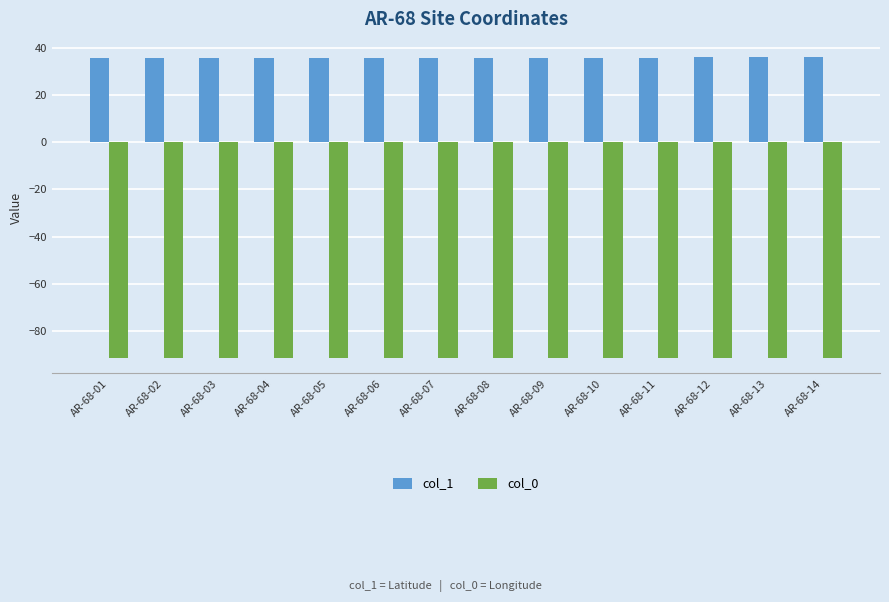

What is the greatest value displayed?

36.3